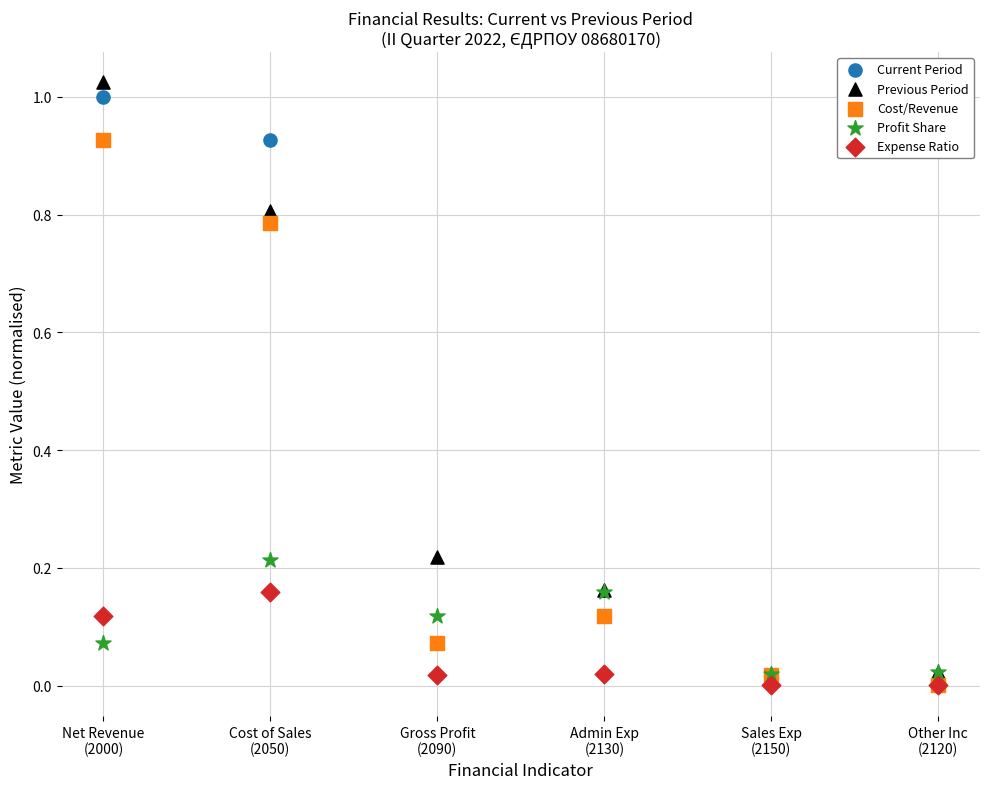

What are all the series names shown in the legend?

Current Period, Previous Period, Cost/Revenue, Profit Share, Expense Ratio